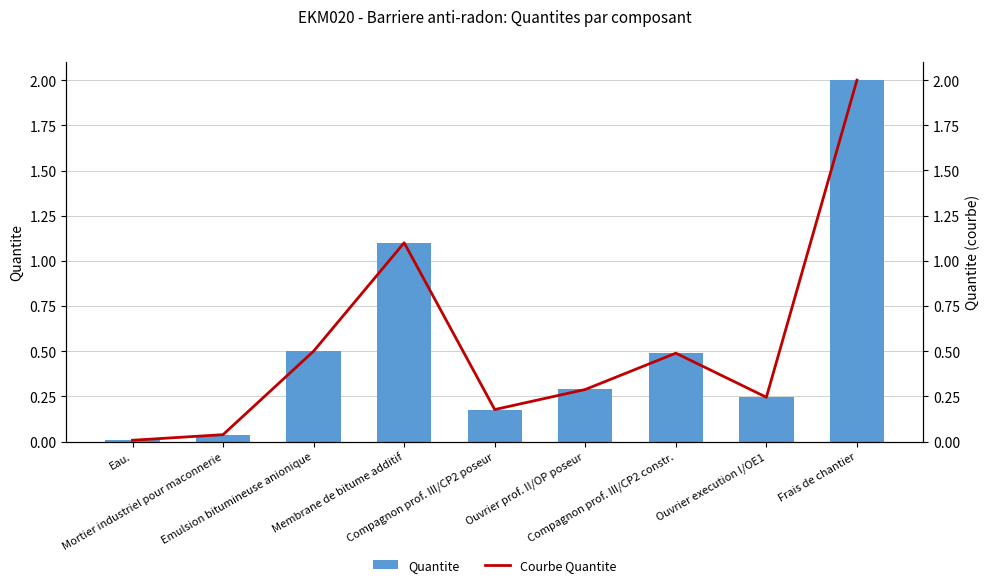

At which label is Quantite closest to 1?

Membrane de bitume additif